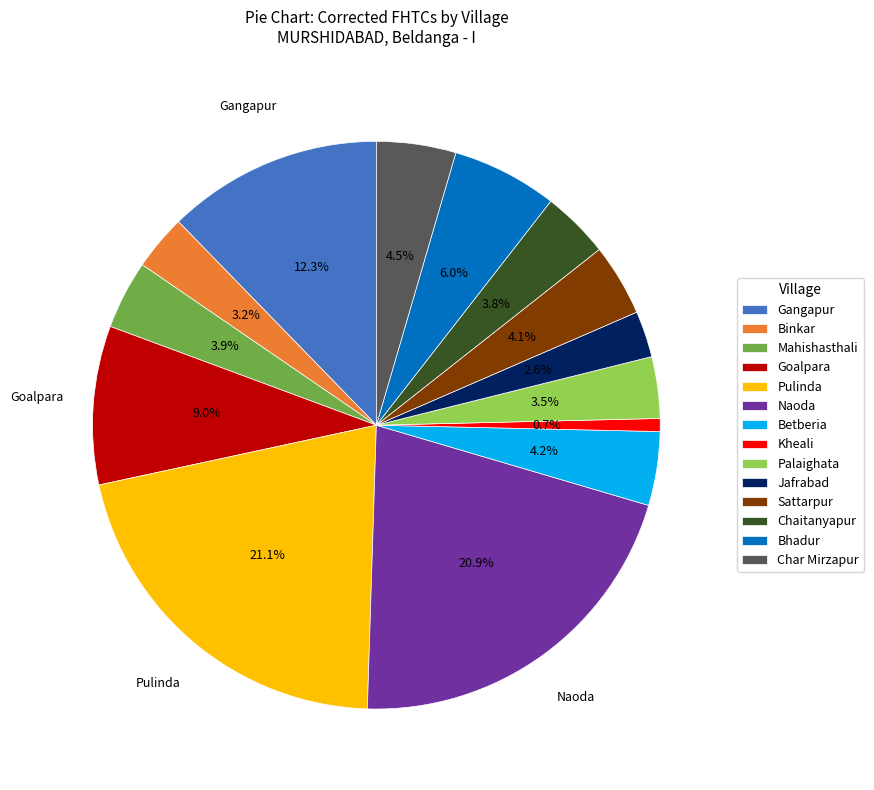

To the nearest percent, what is the difference between the Kheali and Bhadur slice percentages?

5%